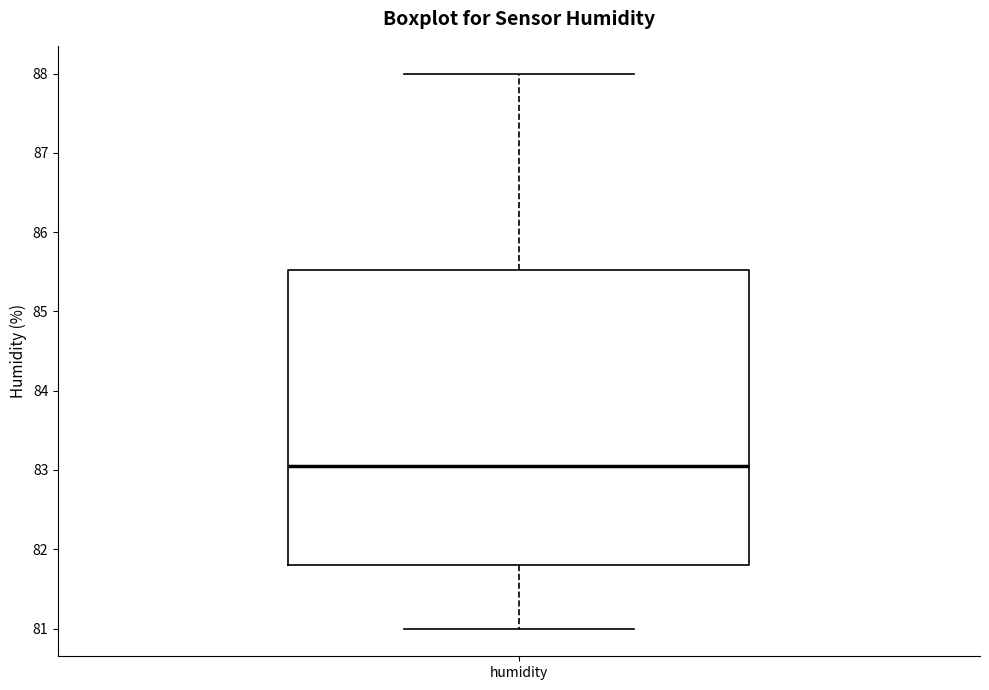

Where does the lower whisker of the box for humidity end on the y-axis? The values are not printed on the chart, so give them approximately, as read against the axis.

81.0